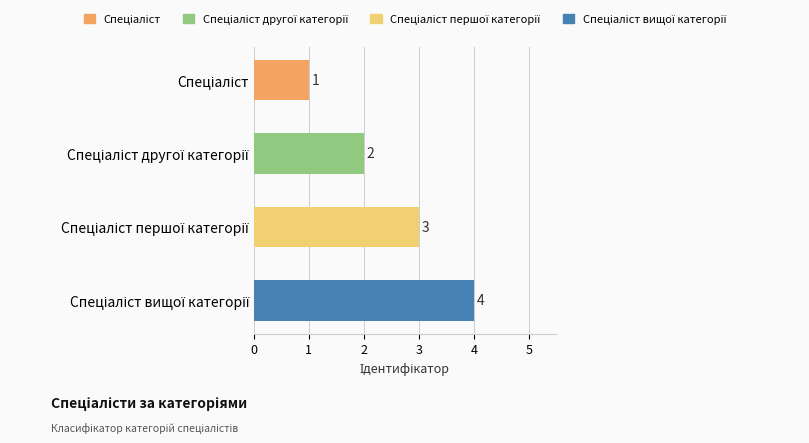

What is the value of the 1st bar from the top?

1